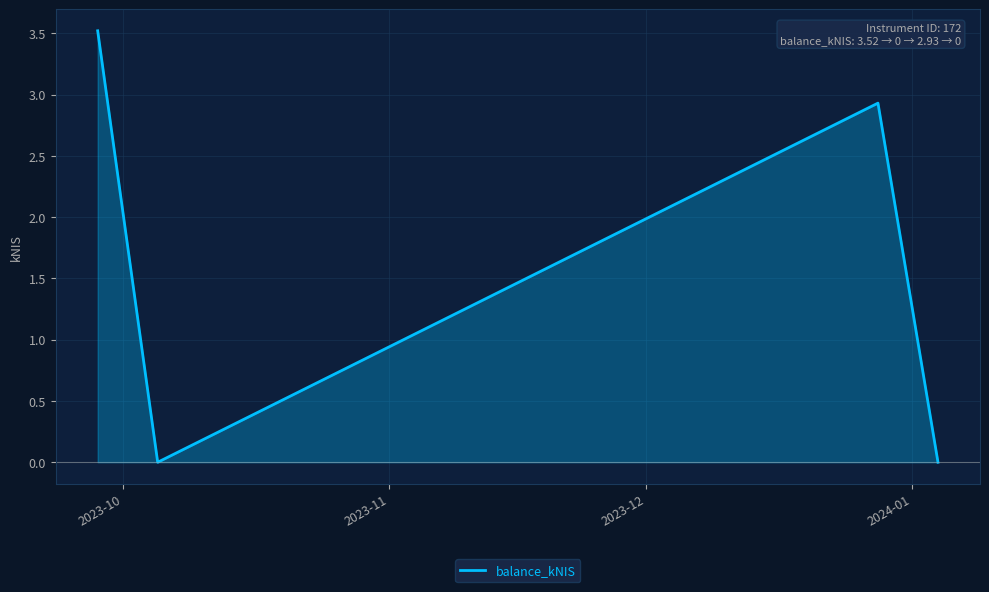

What is the maximum value shown in the chart?

3.5